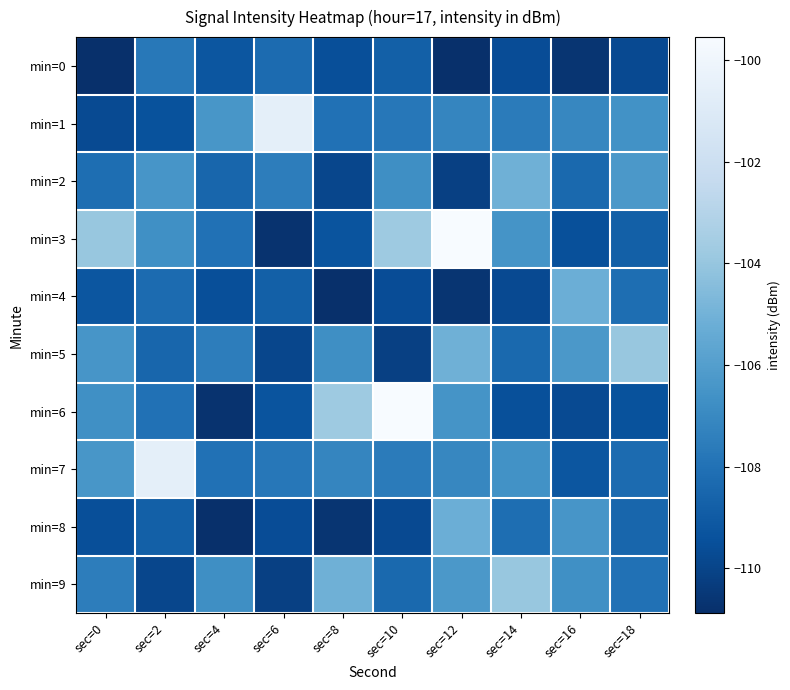

Reading right to left, extract all data points from this chart.

min=0: sec=18=-109.7	sec=16=-110.7	sec=14=-109.6	sec=12=-110.9	sec=10=-108.8	sec=8=-109.5	sec=6=-108.3	sec=4=-109.2	sec=2=-107.7	sec=0=-110.9
min=1: sec=18=-106.6	sec=16=-107.1	sec=14=-107.6	sec=12=-107.1	sec=10=-107.7	sec=8=-108.0	sec=6=-100.6	sec=4=-106.4	sec=2=-109.4	sec=0=-109.7
min=2: sec=18=-106.3	sec=16=-108.4	sec=14=-105.1	sec=12=-110.2	sec=10=-106.7	sec=8=-109.9	sec=6=-107.5	sec=4=-108.5	sec=2=-106.4	sec=0=-108.1
min=3: sec=18=-108.8	sec=16=-109.5	sec=14=-106.5	sec=12=-99.5	sec=10=-103.8	sec=8=-109.3	sec=6=-110.7	sec=4=-108.0	sec=2=-106.7	sec=0=-104.0
min=4: sec=18=-108.1	sec=16=-105.2	sec=14=-109.7	sec=12=-110.7	sec=10=-109.6	sec=8=-110.9	sec=6=-108.8	sec=4=-109.5	sec=2=-108.3	sec=0=-109.2
min=5: sec=18=-104.0	sec=16=-106.3	sec=14=-108.4	sec=12=-105.1	sec=10=-110.2	sec=8=-106.7	sec=6=-109.9	sec=4=-107.5	sec=2=-108.5	sec=0=-106.4
min=6: sec=18=-109.4	sec=16=-109.7	sec=14=-109.5	sec=12=-106.5	sec=10=-99.5	sec=8=-103.8	sec=6=-109.3	sec=4=-110.7	sec=2=-108.0	sec=0=-106.7
min=7: sec=18=-108.3	sec=16=-109.2	sec=14=-106.6	sec=12=-107.1	sec=10=-107.6	sec=8=-107.1	sec=6=-107.7	sec=4=-108.0	sec=2=-100.6	sec=0=-106.4
min=8: sec=18=-108.5	sec=16=-106.4	sec=14=-108.1	sec=12=-105.2	sec=10=-109.7	sec=8=-110.7	sec=6=-109.6	sec=4=-110.9	sec=2=-108.8	sec=0=-109.5
min=9: sec=18=-108.0	sec=16=-106.7	sec=14=-104.0	sec=12=-106.3	sec=10=-108.4	sec=8=-105.1	sec=6=-110.2	sec=4=-106.7	sec=2=-109.9	sec=0=-107.5